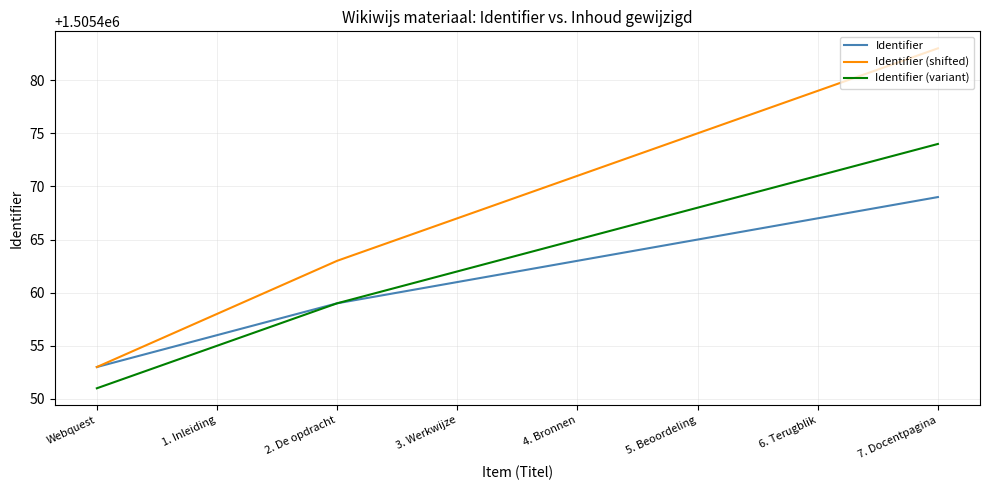

Reading left to right, what are all the values shown in this chart?

Identifier: Webquest=1505453	1. Inleiding=1505456	2. De opdracht=1505459	3. Werkwijze=1505461	4. Bronnen=1505463	5. Beoordeling=1505465	6. Terugblik=1505467	7. Docentpagina=1505469
Identifier (shifted): Webquest=1505453	1. Inleiding=1505458	2. De opdracht=1505463	3. Werkwijze=1505467	4. Bronnen=1505471	5. Beoordeling=1505475	6. Terugblik=1505479	7. Docentpagina=1505483
Identifier (variant): Webquest=1505451	1. Inleiding=1505455	2. De opdracht=1505459	3. Werkwijze=1505462	4. Bronnen=1505465	5. Beoordeling=1505468	6. Terugblik=1505471	7. Docentpagina=1505474